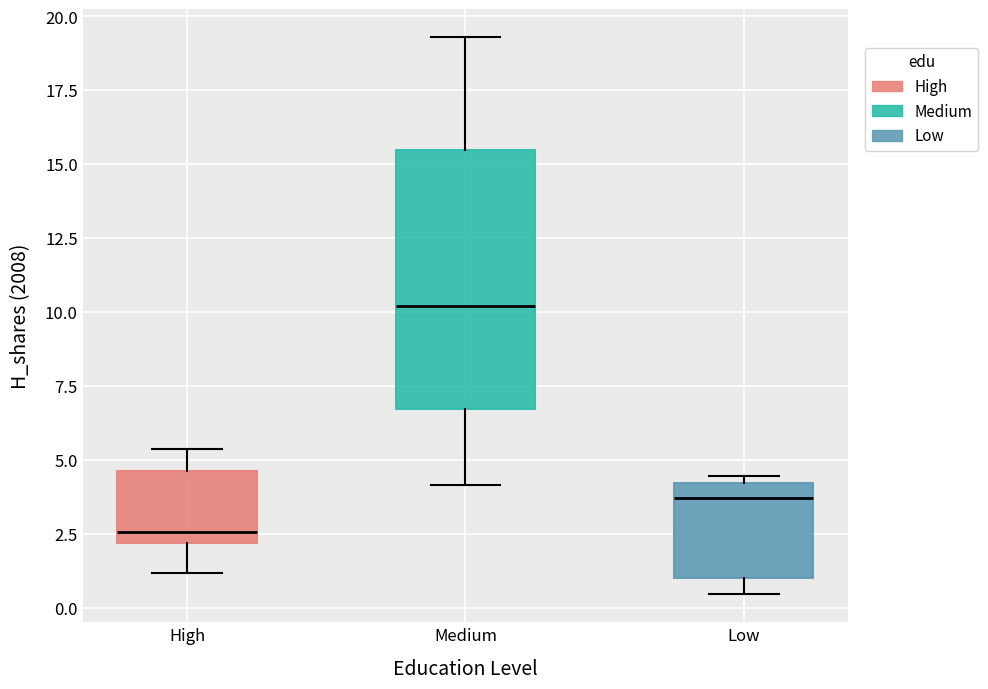

Reading left to right, transcribe this box plot: for each box, give where its median line is, the range the box spans, and where its two whiskers end, as read against the y-axis. The values are not printed on the chart, so give them approximately, as read against the axis.

High: median 2.5, box 2.0 to 4.5, whiskers 1.0 to 5.5
Medium: median 10.0, box 6.5 to 15.5, whiskers 4.0 to 19.5
Low: median 3.5, box 1.0 to 4.0, whiskers 0.5 to 4.5